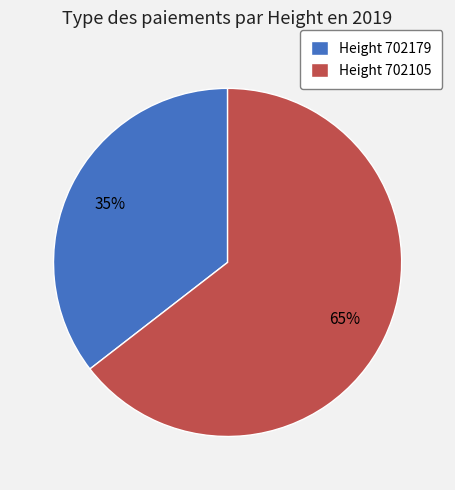

Which slice is the largest?

Height 702105